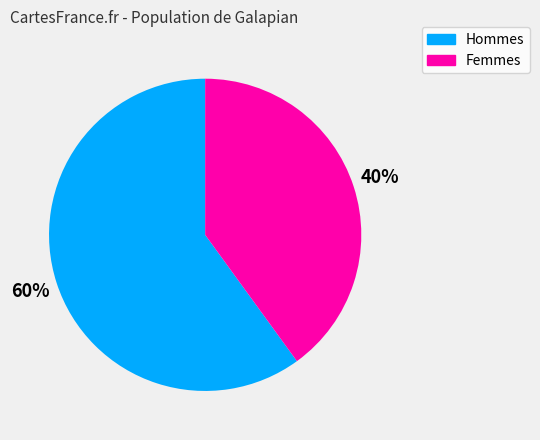

What is the ratio of the value at Hommes to the value at Femmes?

1.5